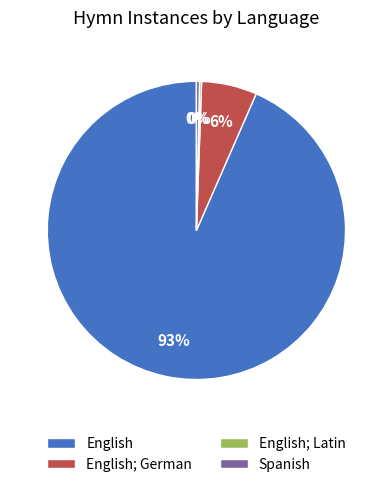

Is there any slice that represents more than half of the pie?

Yes